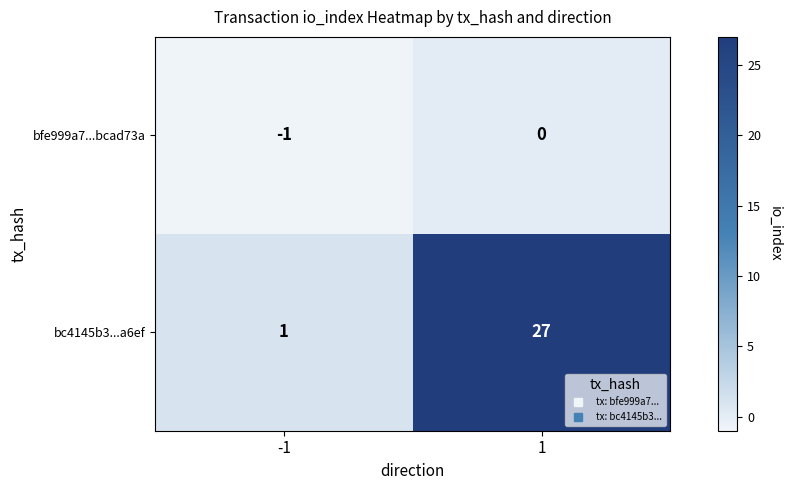

What is the greatest value displayed?

27